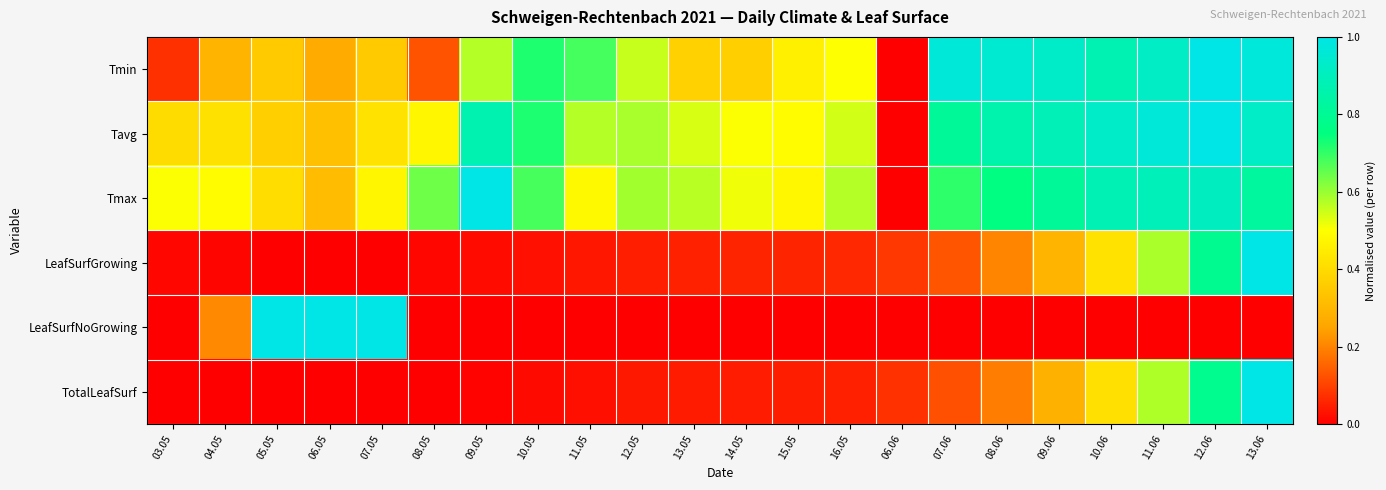

Reading right to left, transcribe all the data shown in this chart.

Tmin: 13.06=1.0	12.06=1.0	11.06=0.9	10.06=0.9	09.06=0.9	08.06=1.0	07.06=1.0	06.06=0.0	16.05=0.5	15.05=0.5	14.05=0.4	13.05=0.4	12.05=0.6	11.05=0.7	10.05=0.7	09.05=0.6	08.05=0.1	07.05=0.4	06.05=0.3	05.05=0.4	04.05=0.3	03.05=0.1
Tavg: 13.06=0.9	12.06=1.0	11.06=1.0	10.06=0.9	09.06=0.9	08.06=0.9	07.06=0.8	06.06=0.0	16.05=0.5	15.05=0.5	14.05=0.5	13.05=0.5	12.05=0.6	11.05=0.6	10.05=0.7	09.05=0.9	08.05=0.5	07.05=0.4	06.05=0.3	05.05=0.4	04.05=0.4	03.05=0.4
Tmax: 13.06=0.8	12.06=0.9	11.06=0.9	10.06=0.9	09.06=0.8	08.06=0.8	07.06=0.7	06.06=0.0	16.05=0.6	15.05=0.5	14.05=0.5	13.05=0.6	12.05=0.6	11.05=0.5	10.05=0.7	09.05=1.0	08.05=0.6	07.05=0.5	06.05=0.3	05.05=0.4	04.05=0.5	03.05=0.5
LeafSurfGrowing: 13.06=1.0	12.06=0.8	11.06=0.6	10.06=0.4	09.06=0.3	08.06=0.2	07.06=0.1	06.06=0.1	16.05=0.1	15.05=0.1	14.05=0.1	13.05=0.1	12.05=0.0	11.05=0.0	10.05=0.0	09.05=0.0	08.05=0.0	07.05=0.0	06.05=0.0	05.05=0.0	04.05=0.0	03.05=0.0
LeafSurfNoGrowing: 13.06=0.0	12.06=0.0	11.06=0.0	10.06=0.0	09.06=0.0	08.06=0.0	07.06=0.0	06.06=0.0	16.05=0.0	15.05=0.0	14.05=0.0	13.05=0.0	12.05=0.0	11.05=0.0	10.05=0.0	09.05=0.0	08.05=0.0	07.05=1.0	06.05=1.0	05.05=1.0	04.05=0.2	03.05=0.0
TotalLeafSurf: 13.06=1.0	12.06=0.8	11.06=0.6	10.06=0.4	09.06=0.3	08.06=0.2	07.06=0.1	06.06=0.1	16.05=0.1	15.05=0.0	14.05=0.0	13.05=0.0	12.05=0.0	11.05=0.0	10.05=0.0	09.05=0.0	08.05=0.0	07.05=0.0	06.05=0.0	05.05=0.0	04.05=0.0	03.05=0.0